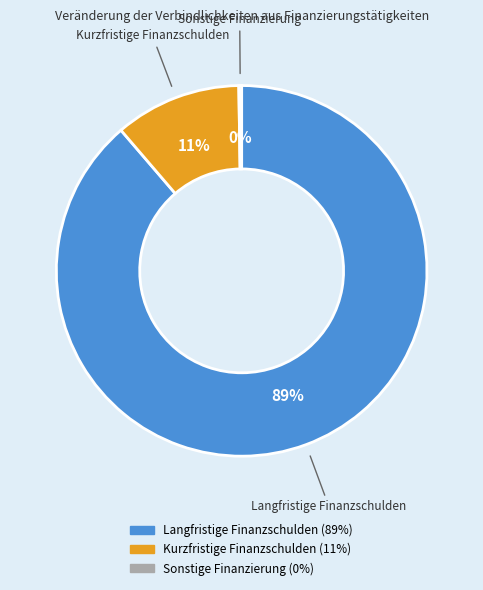

The Kurzfristige Finanzschulden slice represents 3% of the pie. True or false?

False